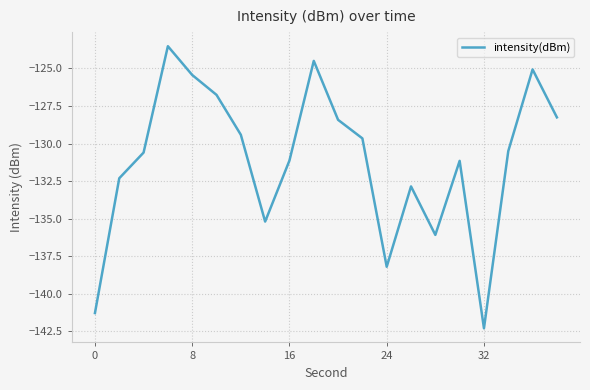

What is the smallest value displayed?

-142.3